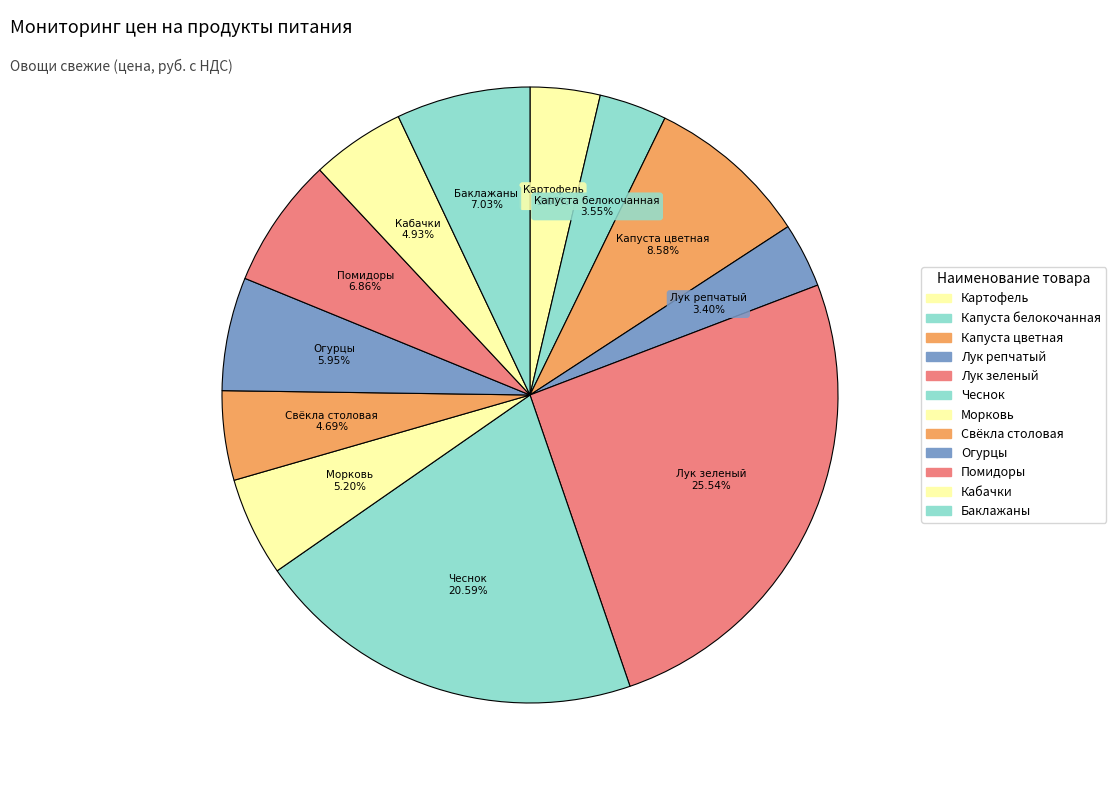

Count the number of slices in the pie.

12